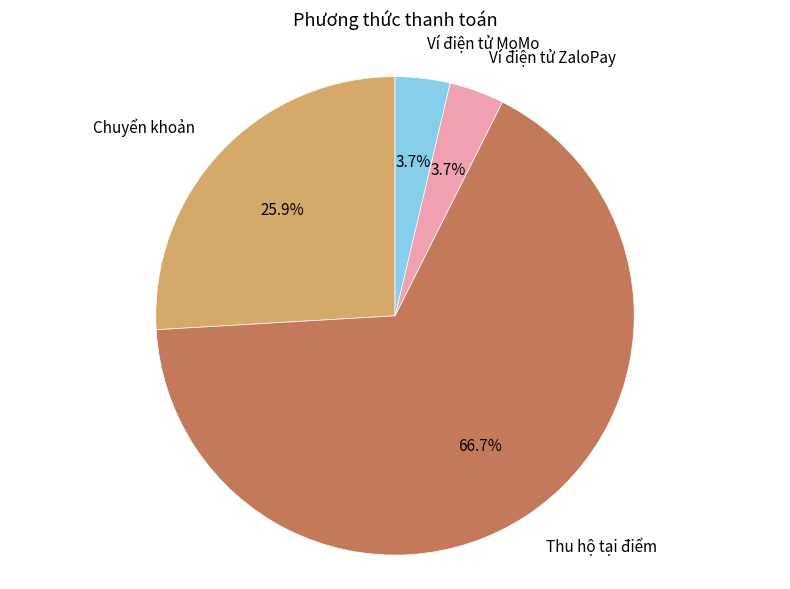

To the nearest percent, what is the average slice percentage?

25%